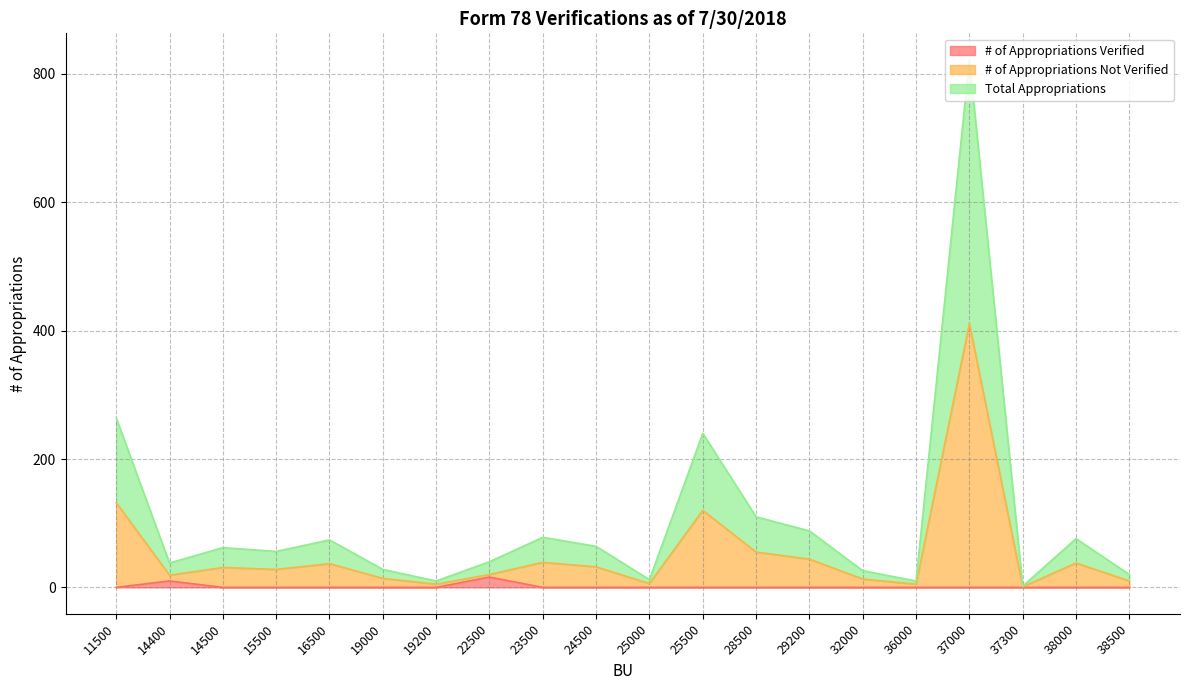

Reading left to right, what are all the values shown in this chart?

# of Appropriations Verified: 11500=0	14400=10	14500=0	15500=0	16500=0	19000=0	19200=0	22500=16	23500=0	24500=0	25000=0	25500=0	28500=0	29200=0	32000=0	36000=0	37000=0	37300=0	38000=0	38500=0
# of Appropriations Not Verified: 11500=132	14400=19	14500=31	15500=28	16500=37	19000=14	19200=5	22500=20	23500=39	24500=32	25000=6	25500=120	28500=55	29200=44	32000=13	36000=5	37000=411	37300=1	38000=38	38500=10
Total Appropriations: 11500=264	14400=38	14500=62	15500=56	16500=74	19000=28	19200=10	22500=40	23500=78	24500=64	25000=12	25500=240	28500=110	29200=88	32000=26	36000=10	37000=822	37300=2	38000=76	38500=20